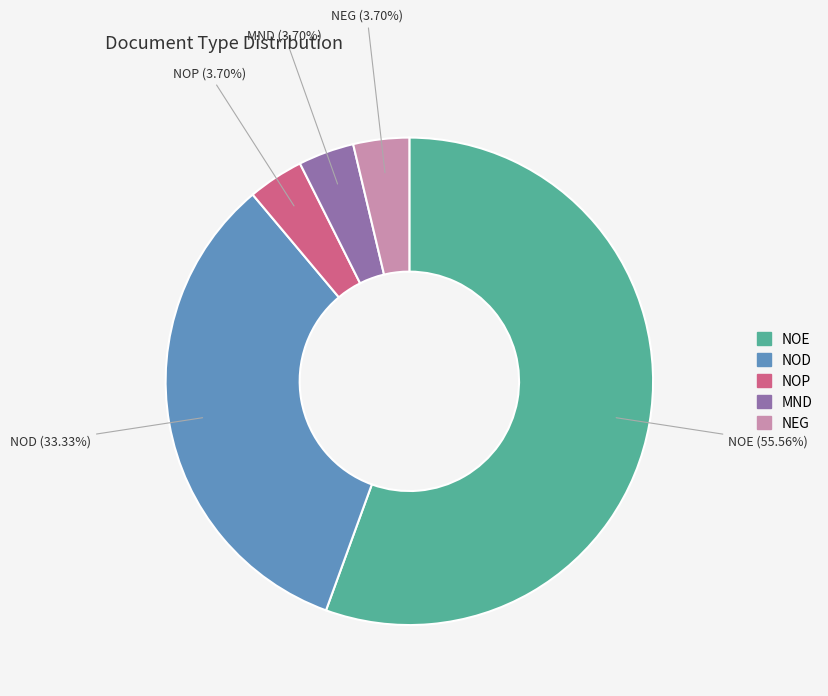

How much of the chart is everything except NOP?

96.3%